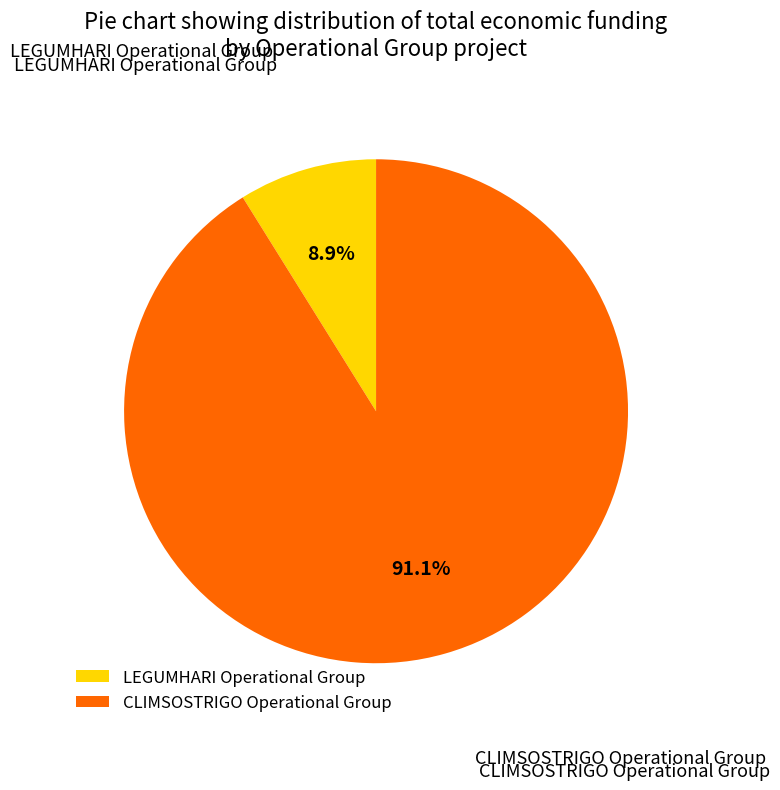

To the nearest percent, what portion does LEGUMHARI Operational Group represent?

9%